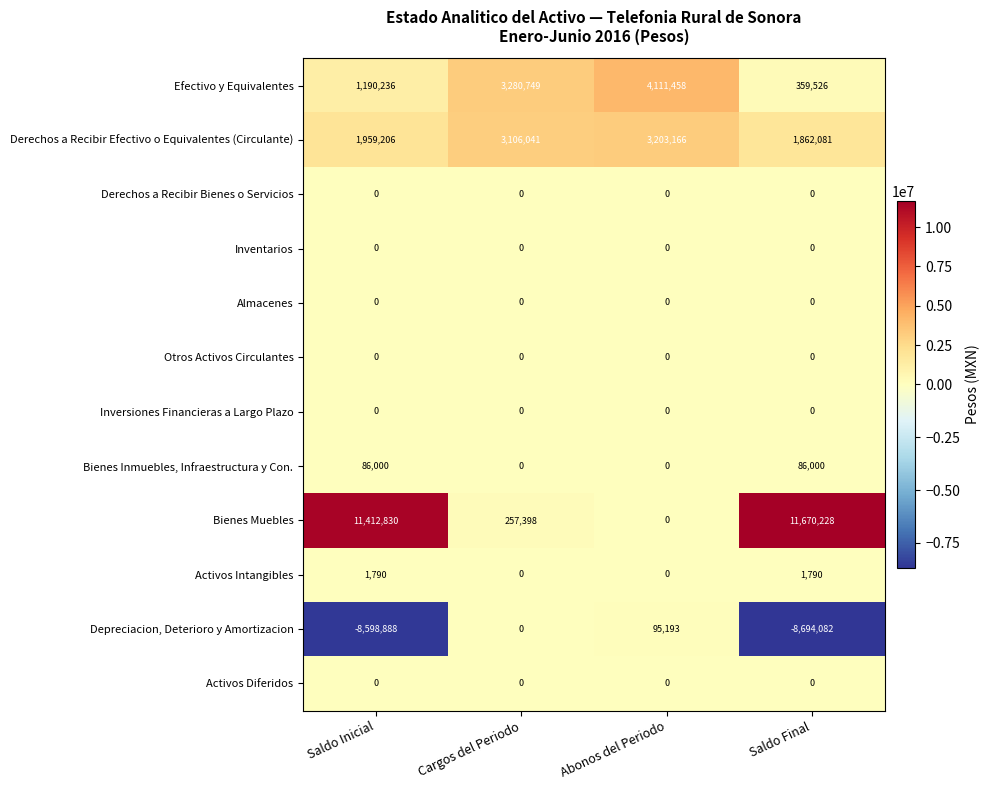

Where is Efectivo y Equivalentes nearest to the value 2235492?

Saldo Inicial